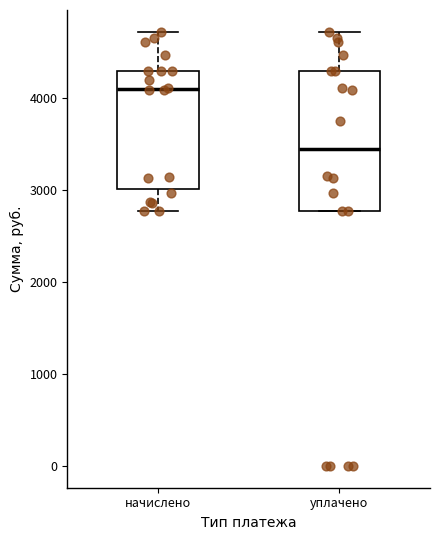

Reading left to right, read every box against the y-axis: the position of its median line, the range the box covers, and the ends of its whiskers. The values are not printed on the chart, so give them approximately, as read against the axis.

начислено: median 4100, box 3000 to 4300, whiskers 2800 to 4700
уплачено: median 3400, box 2800 to 4300, whiskers 2800 to 4700